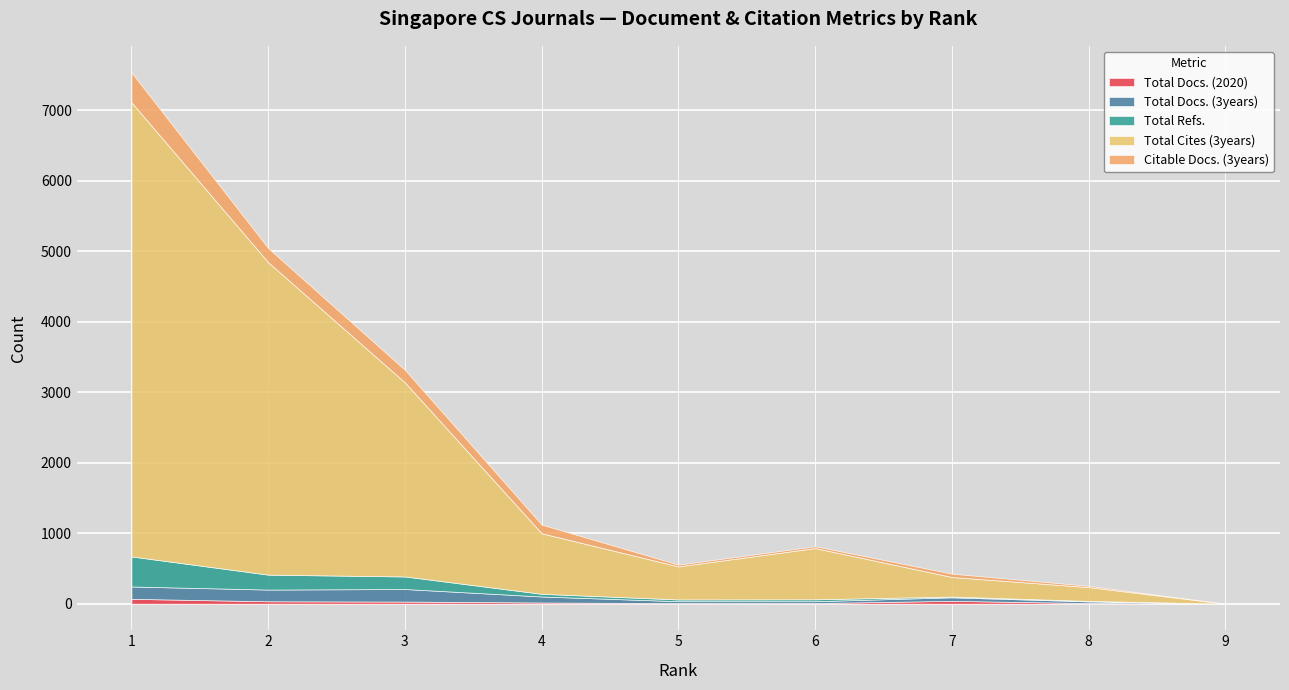

Does the chart display data point markers on the line(s)?

No